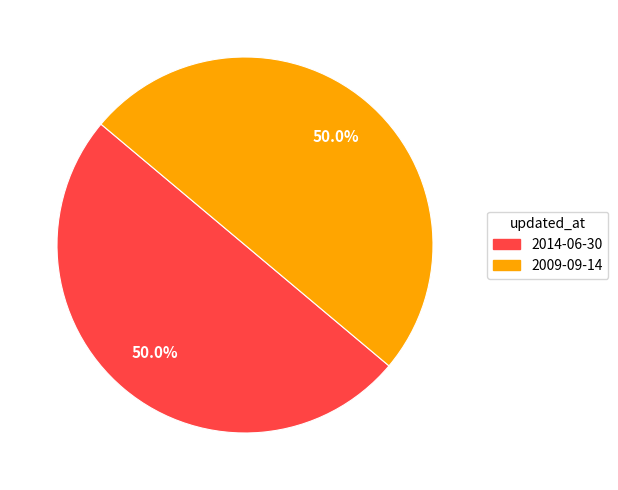

Combined, what portion of the pie is 2009-09-14 and 2014-06-30?

100.0%